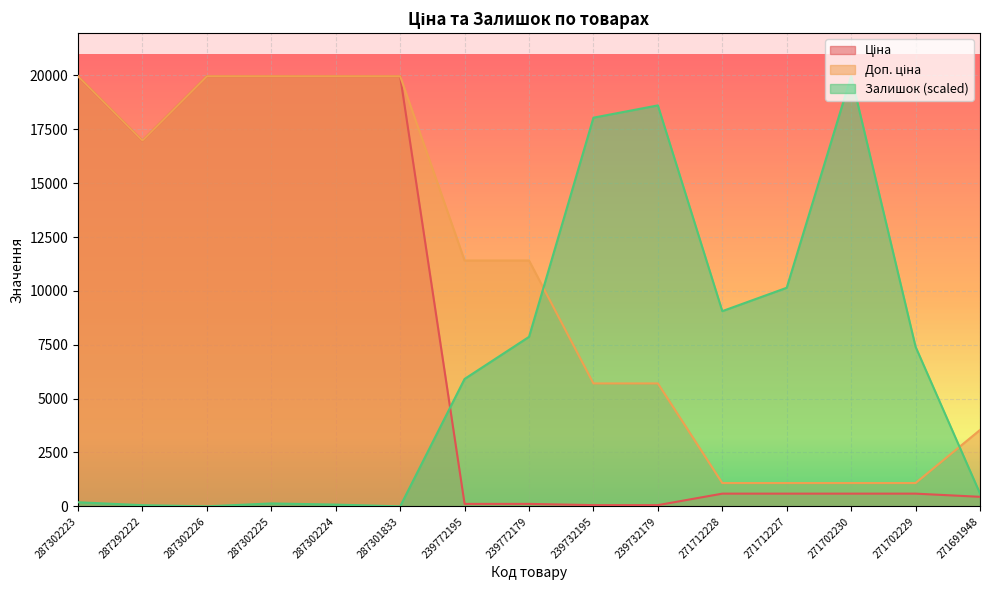

The value of Доп. ціна at 271712228 is 1081.7. True or false?

True